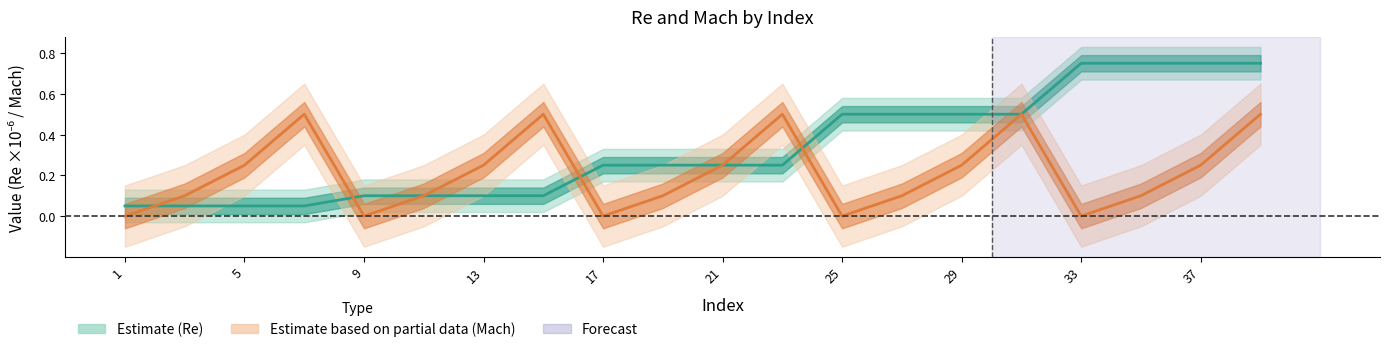

How many data points does each series have?

20